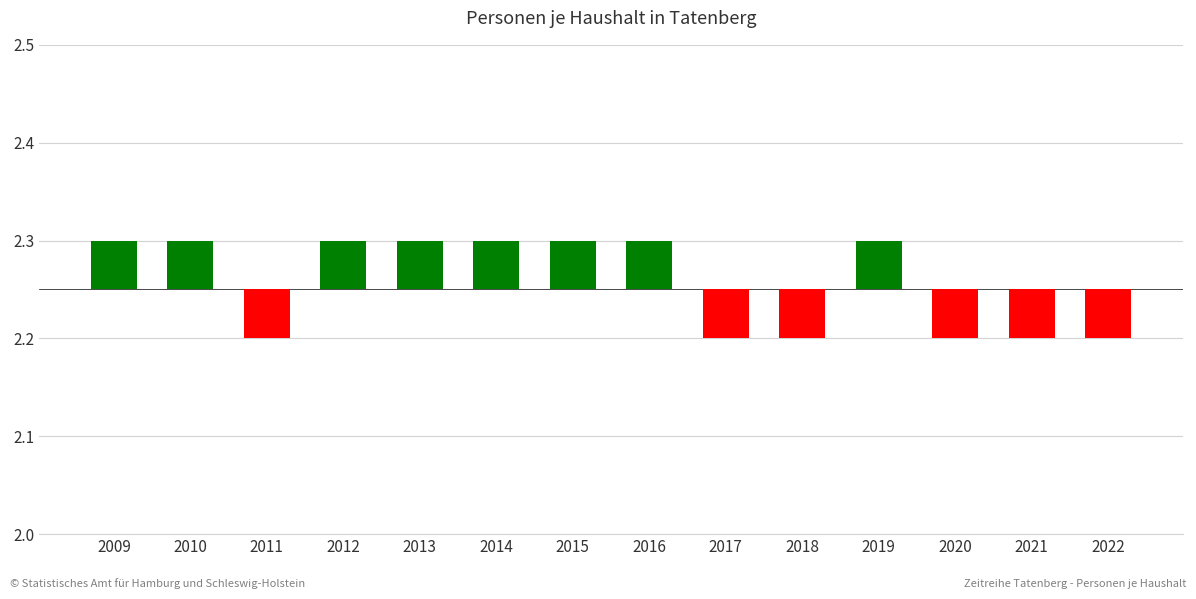

Between 2011 and 2013, which is larger?

2013